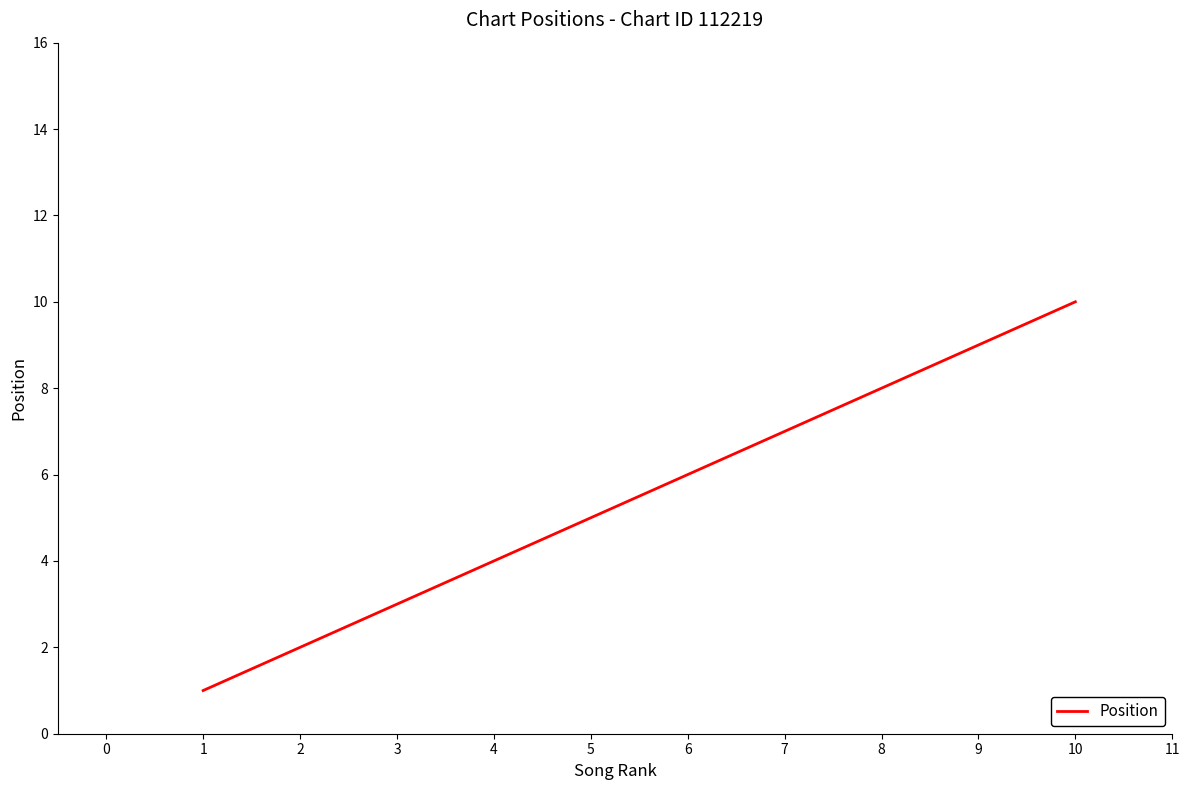

What is the greatest value displayed?

10